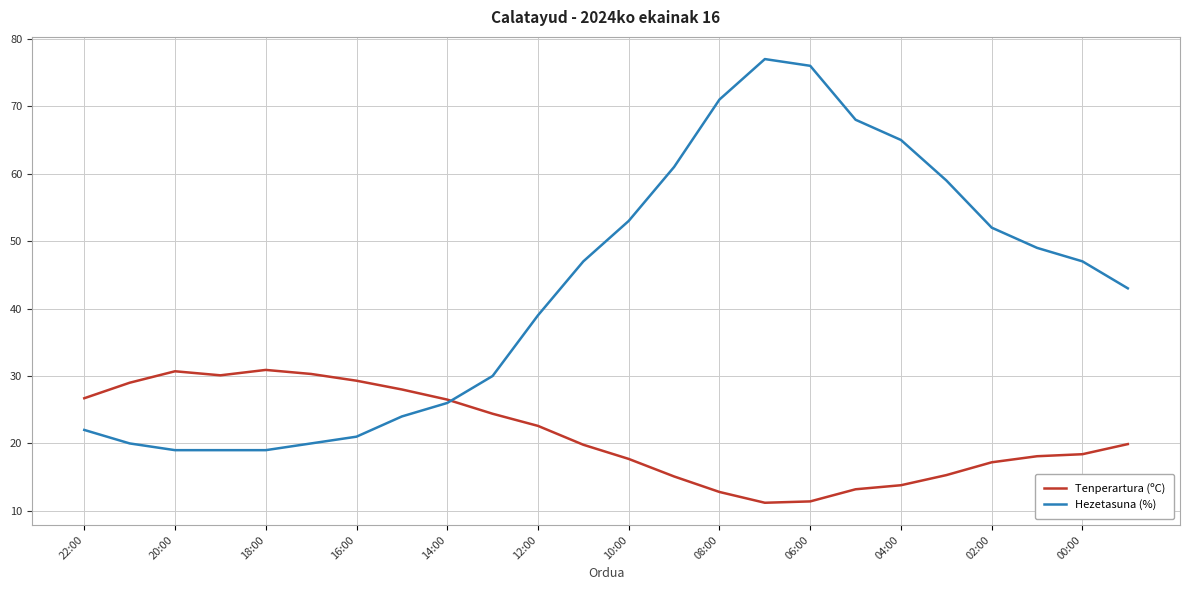

In Tenperartura (ºC), how many points are lower than both neighbors (excluding endpoints)?

2